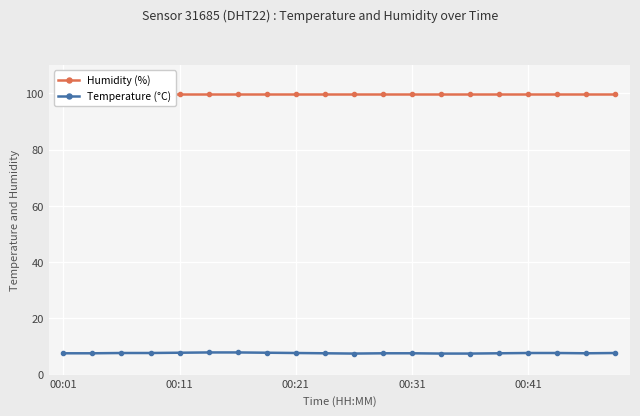

True or false: Temperature (°C) and Humidity (%) cross at least once.

False